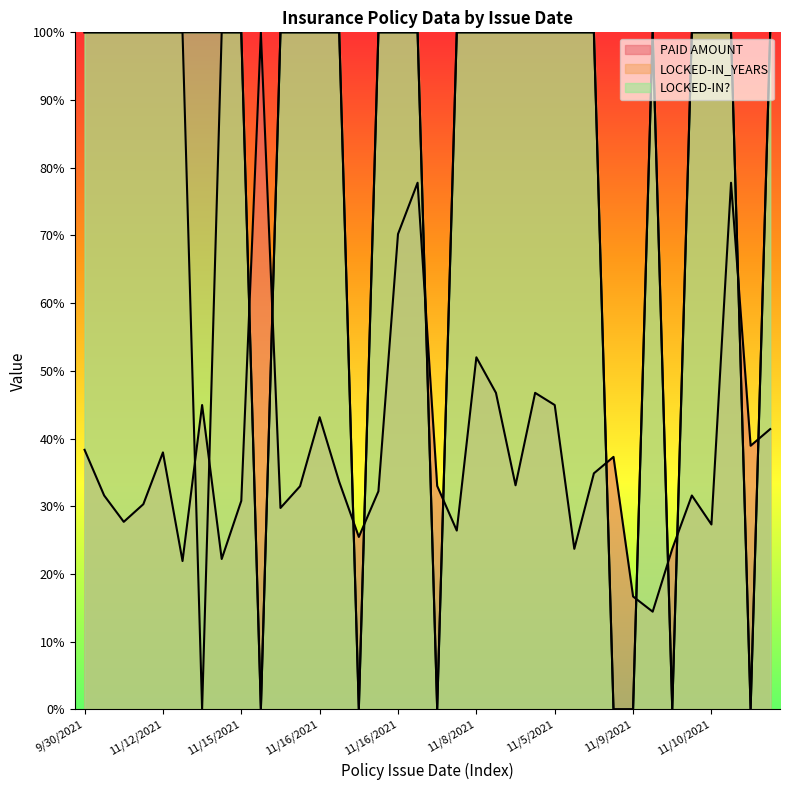

How many categories are shown in the chart?

36